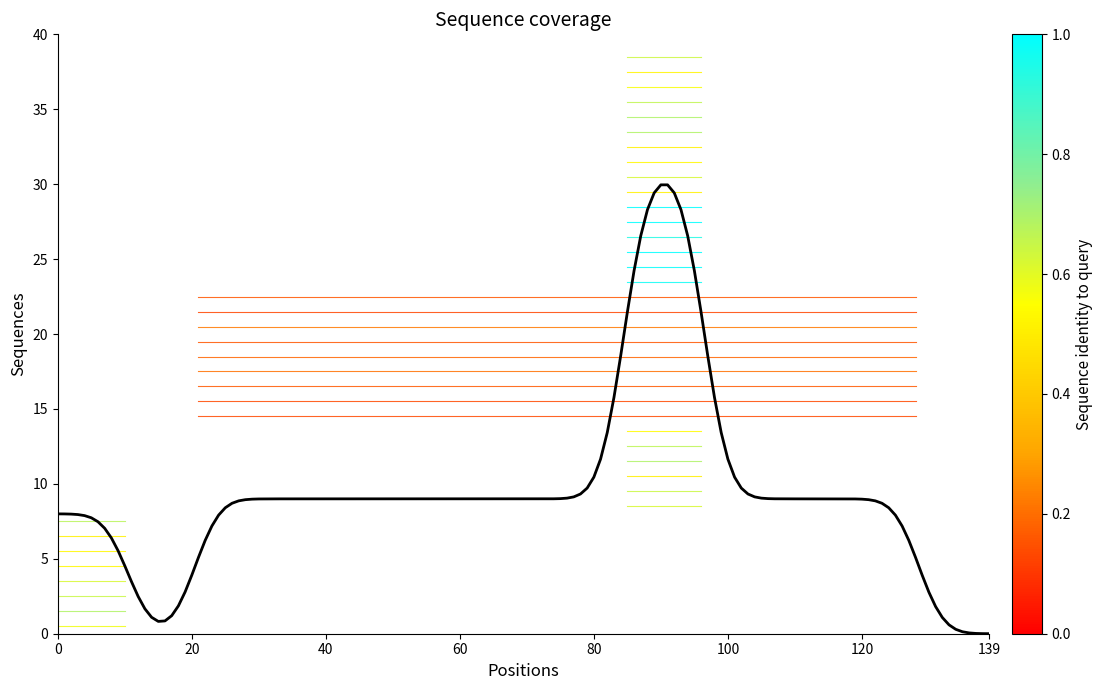

The Denar series shows 38.8 at 20. True or false?

False